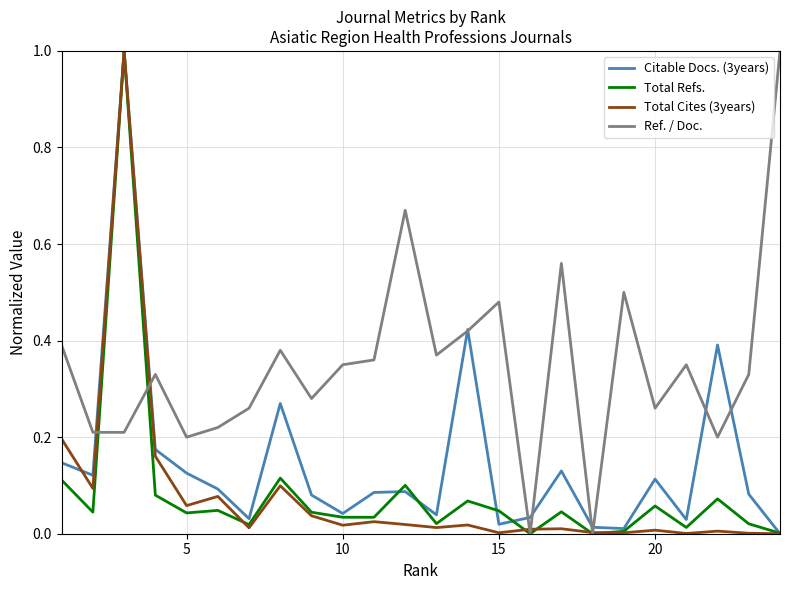

What is the maximum value shown in the chart?

1.0